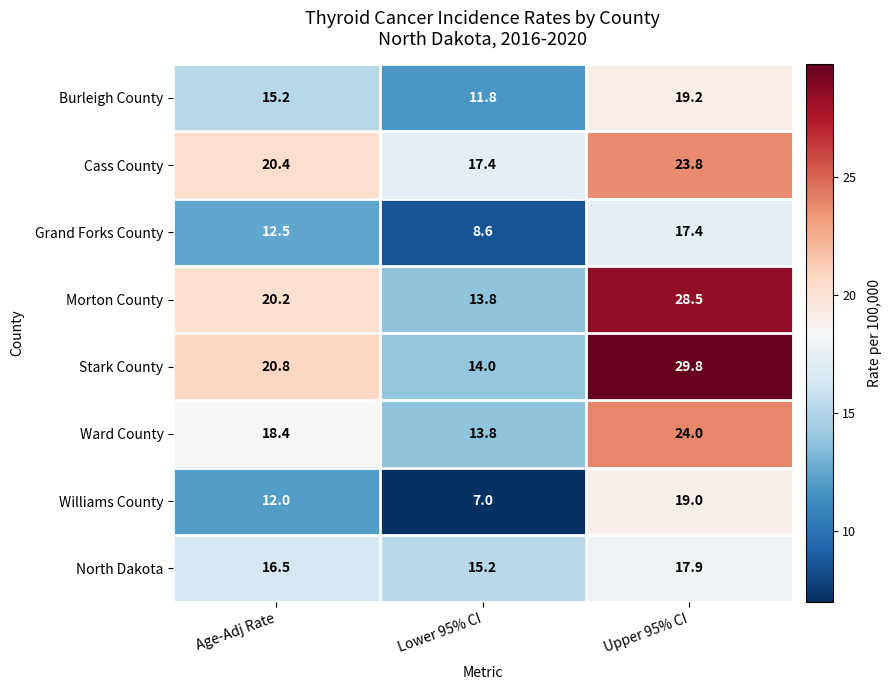

Which label corresponds to the smallest value in the chart?

Lower 95% CI